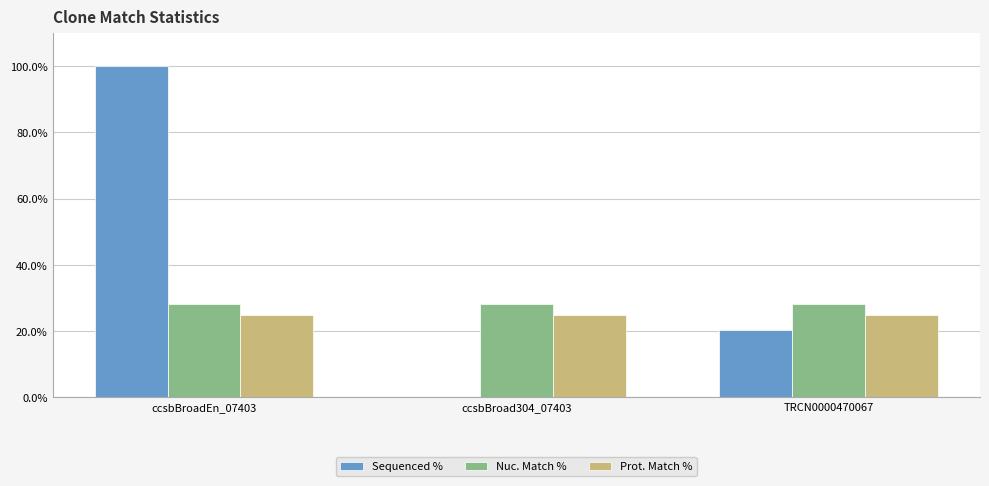

Which label corresponds to the largest value in the chart?

ccsbBroadEn_07403